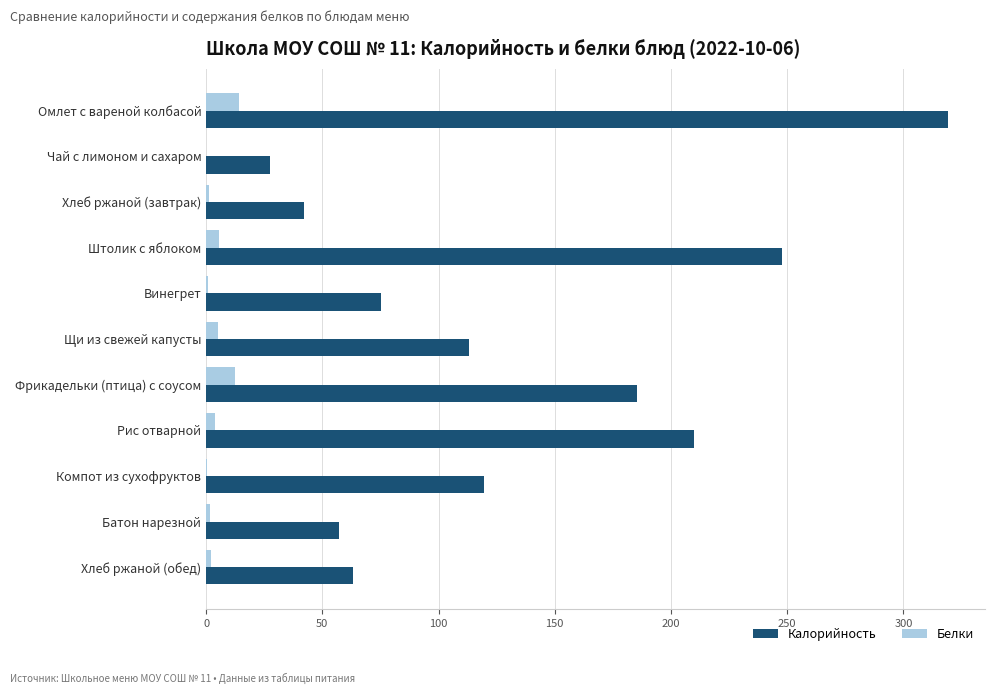

At which category is the sum across all series the highest?

Омлет с вареной колбасой